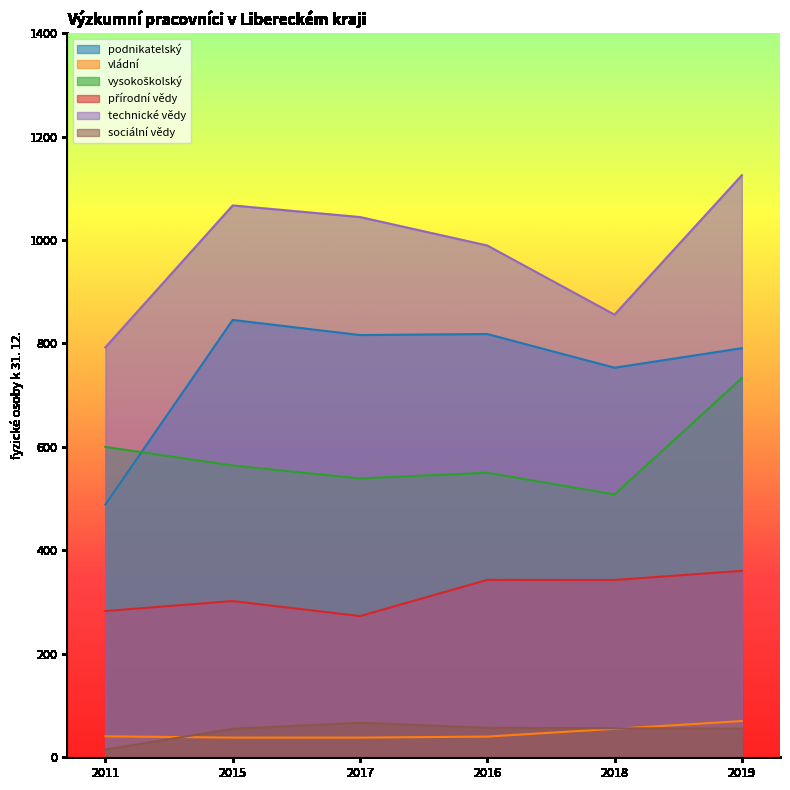

True or false: přírodní vědy and sociální vědy cross at least once.

False